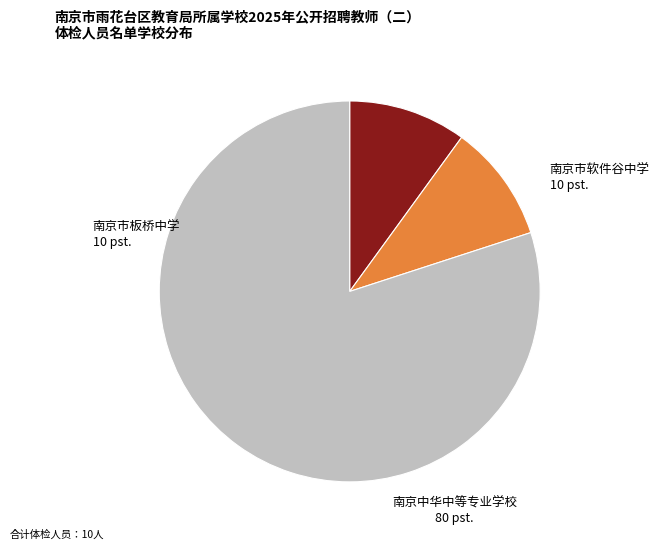

How many segments does this pie chart have?

3